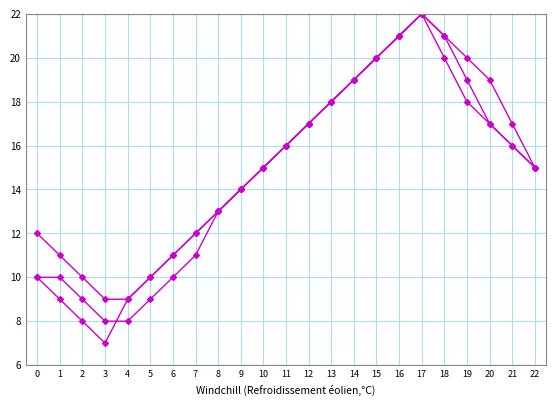

What is the difference between the highest and lowest values at 4?

1